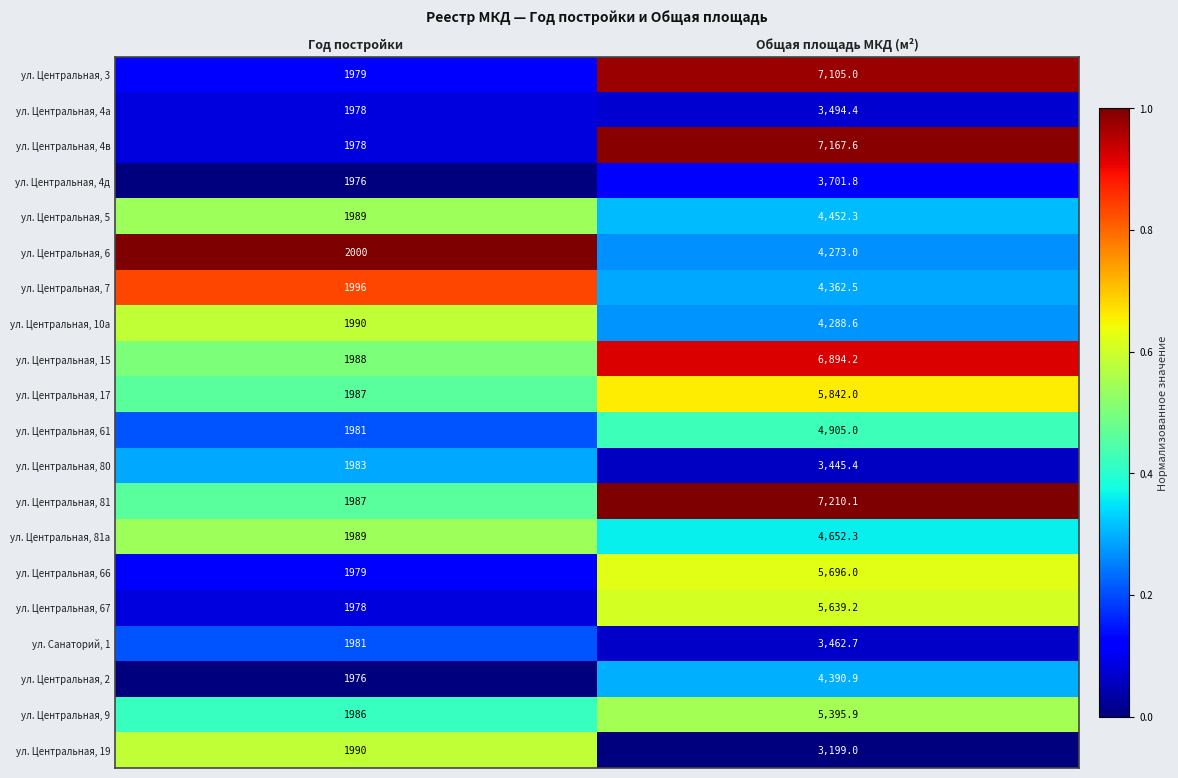

The value of ул. Центральная, 3 at Общая площадь МКД (м²) is 7105.0. True or false?

True